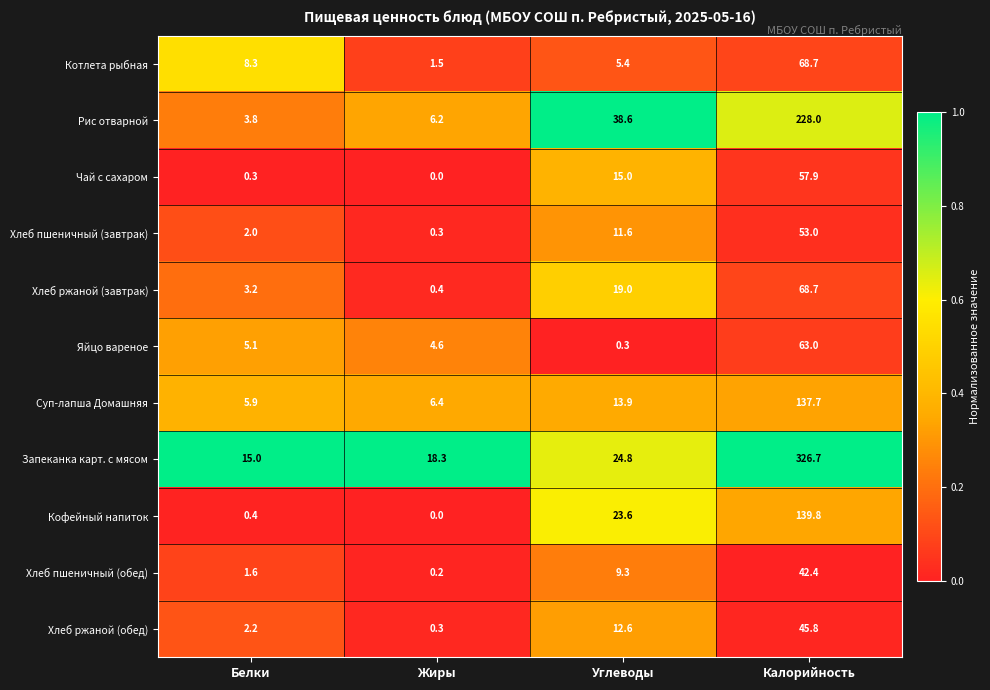

Is the value of Рис отварной at Жиры greater than the value of Хлеб пшеничный (завтрак) at Калорийность?

No